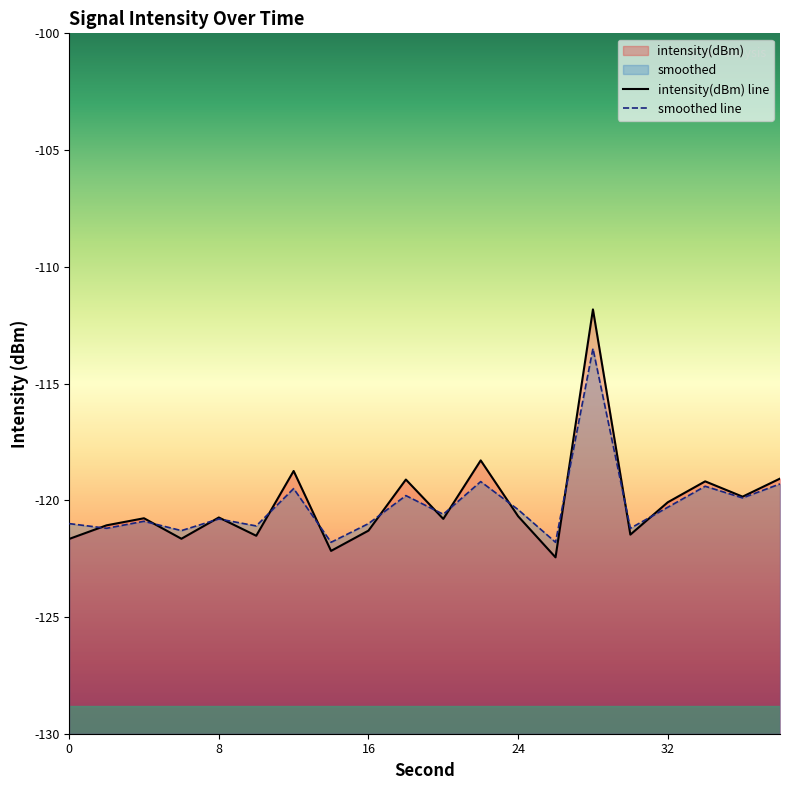

List the series in order of their overall mean, lowest first.

smoothed, intensity(dBm)